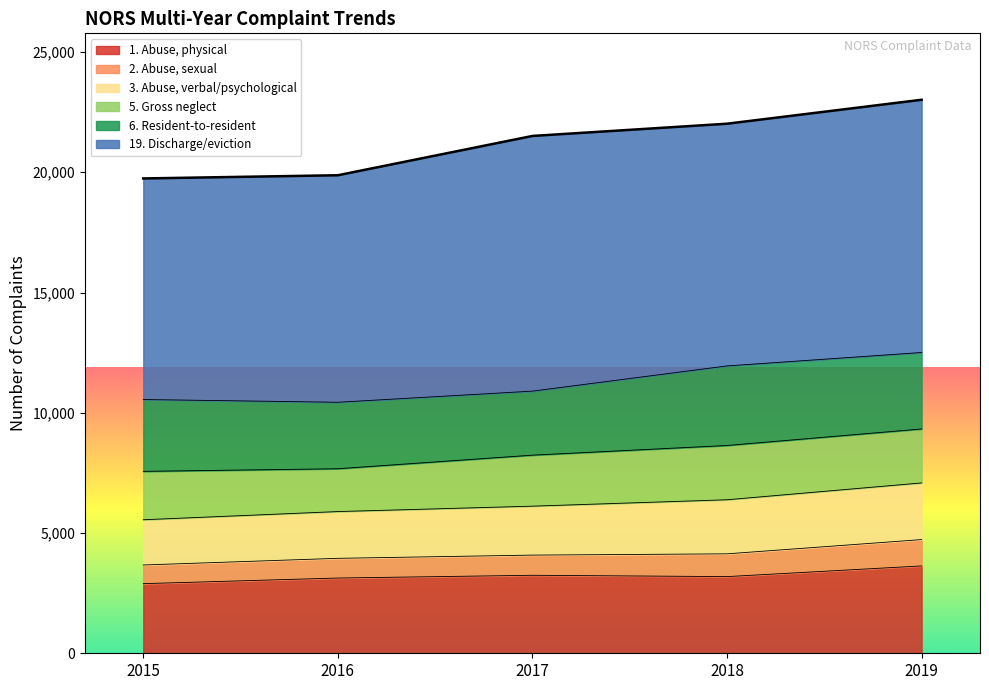

How many data points does each series have?

5